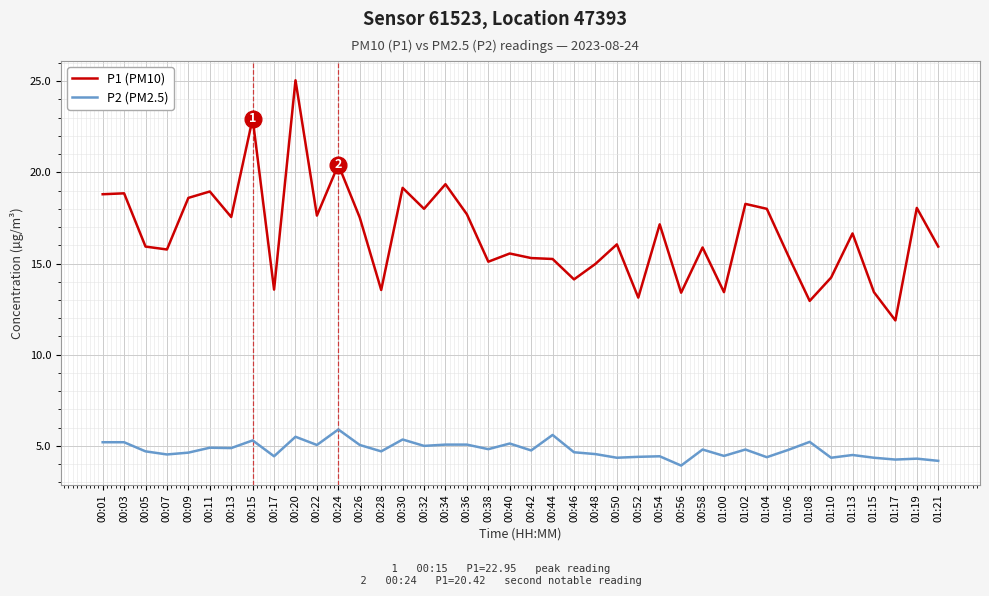

At how many categories does at least one series exceed 11?

40